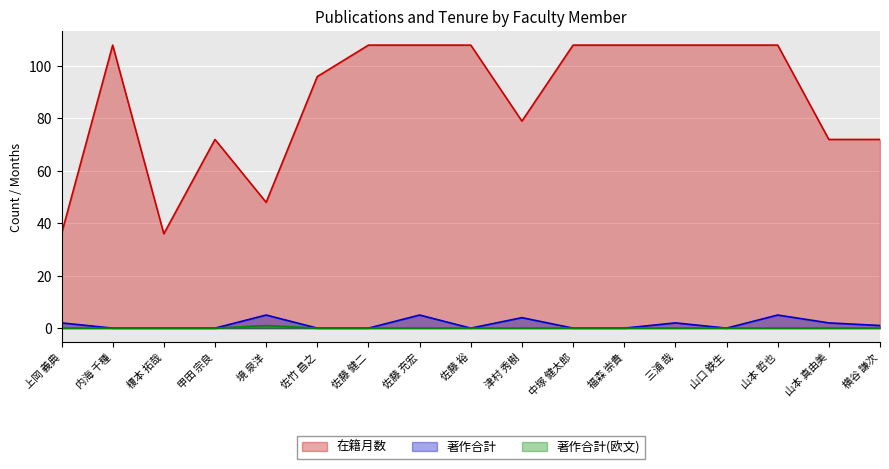

Where is the first local maximum for 著作合計(欧文)?

境 泉洋